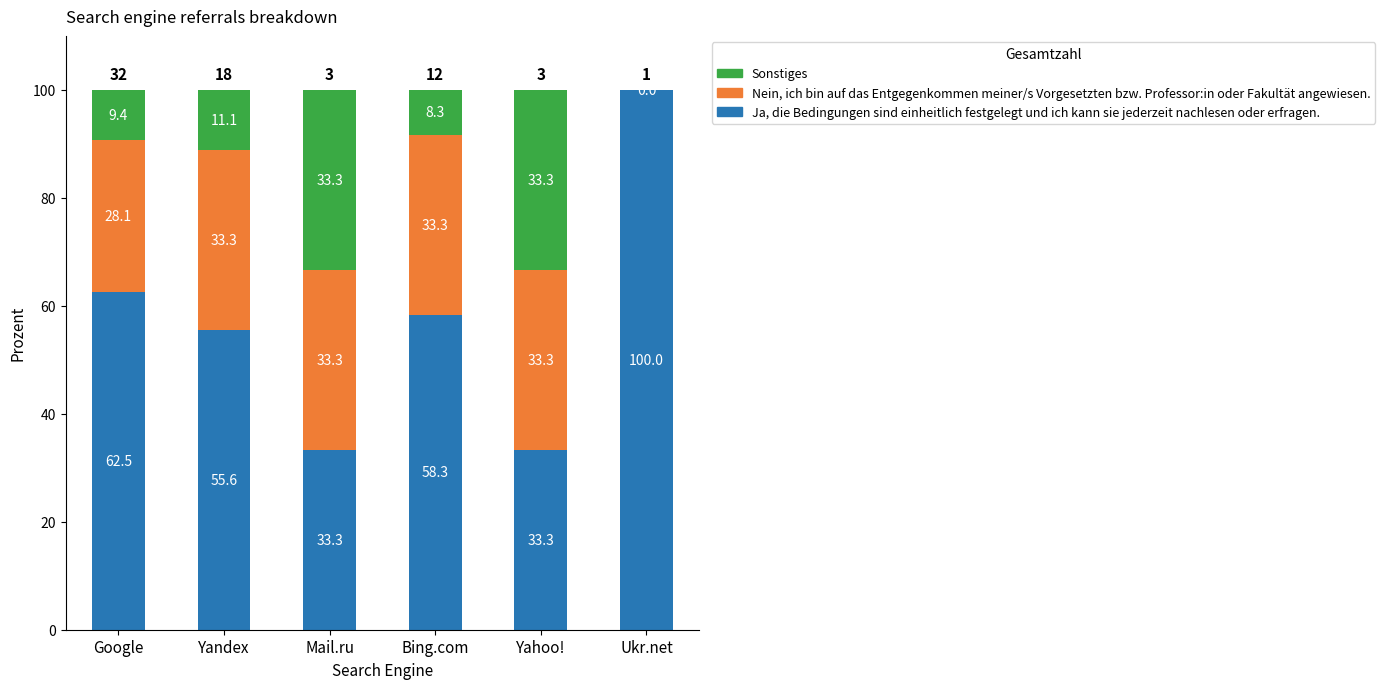

Where is Ja, die Bedingungen sind einheitlich festgelegt und ich kann sie jederzeit nachlesen oder erfragen. nearest to the value 66?

Google